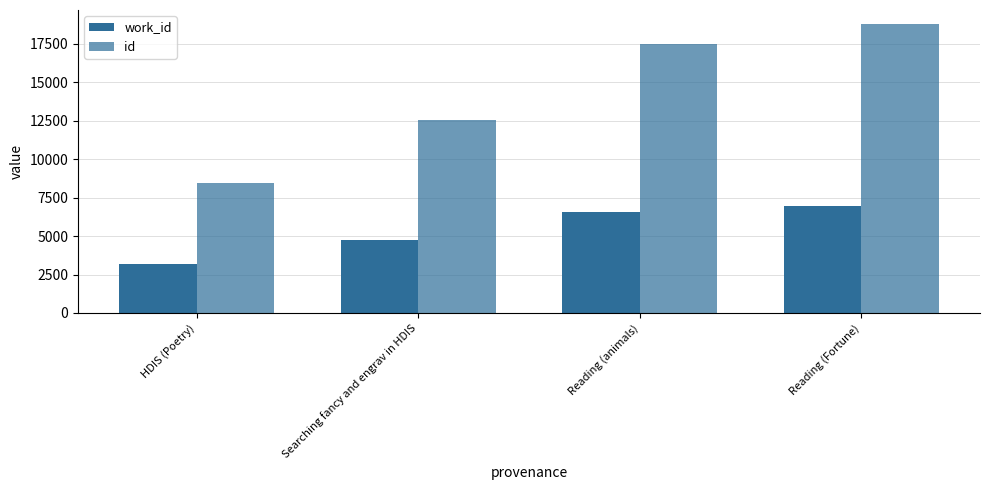

The work_id series shows 6572 at Reading (animals). True or false?

True